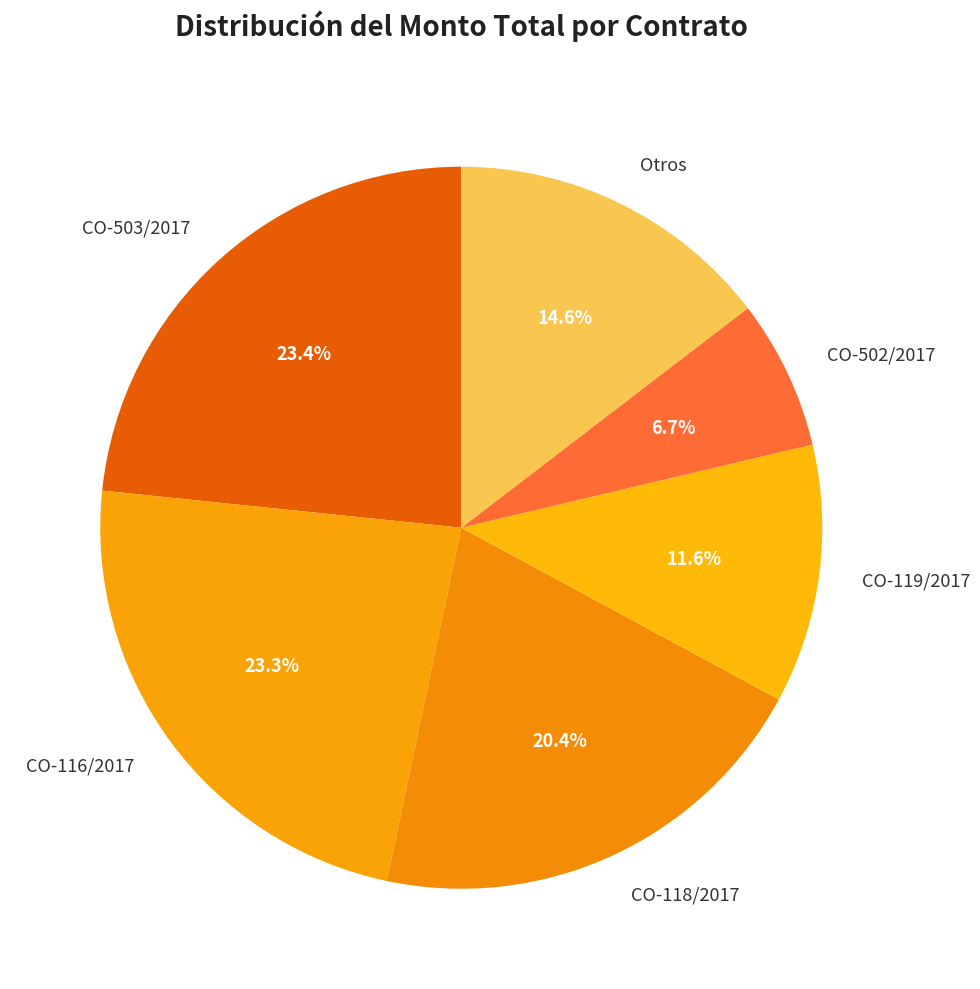

What percentage is NOT represented by CO-116/2017?

76.7%